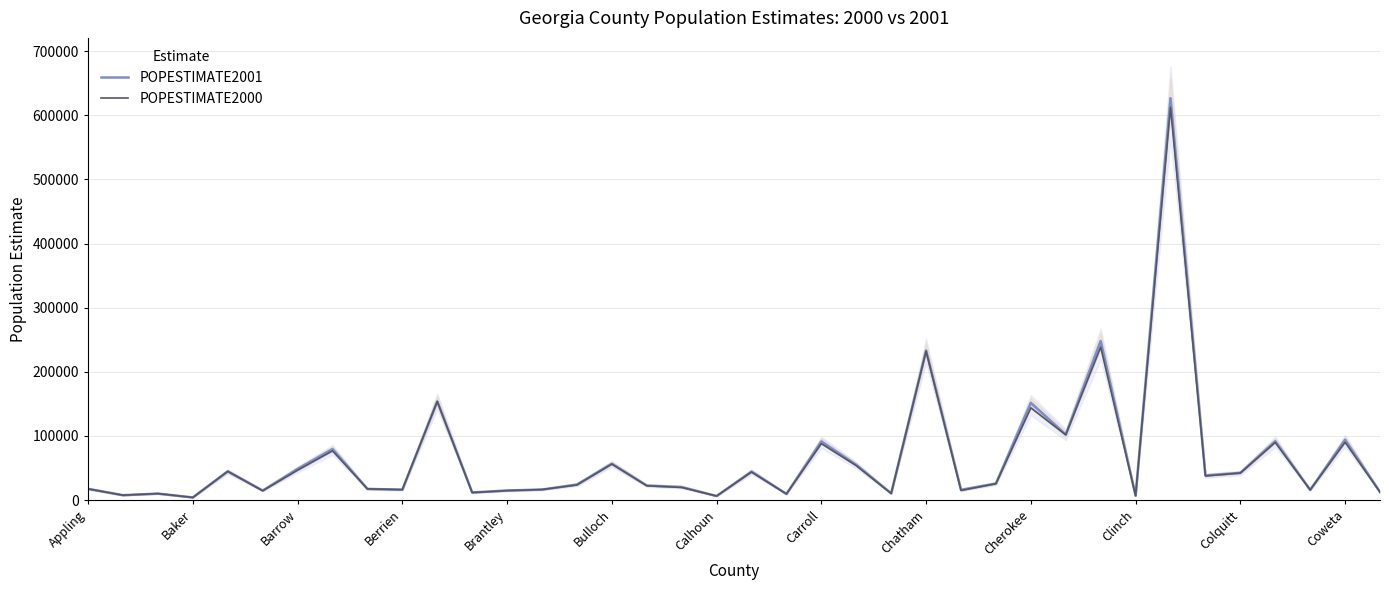

The POPESTIMATE2000 series shows 81011 at Barrow. True or false?

False